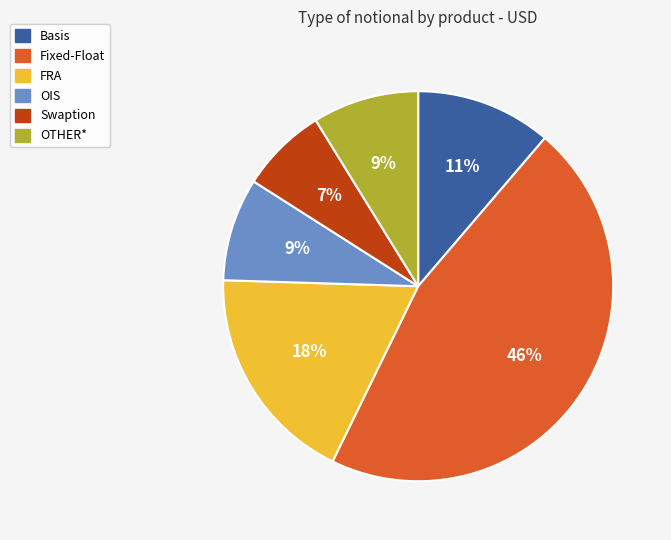

Is it true that Fixed-Float is 46% of the pie?

True